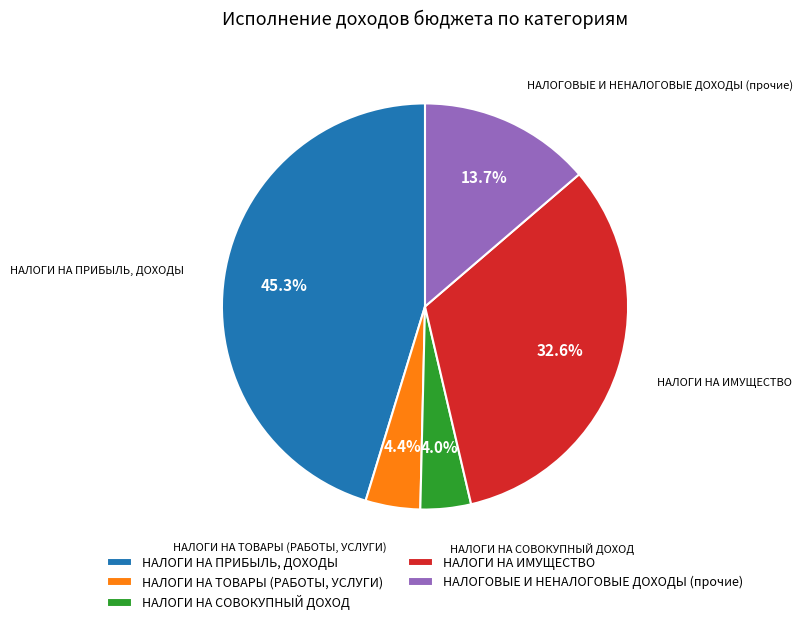

To the nearest percent, what percentage of the pie is НАЛОГИ НА ПРИБЫЛЬ, ДОХОДЫ?

45%